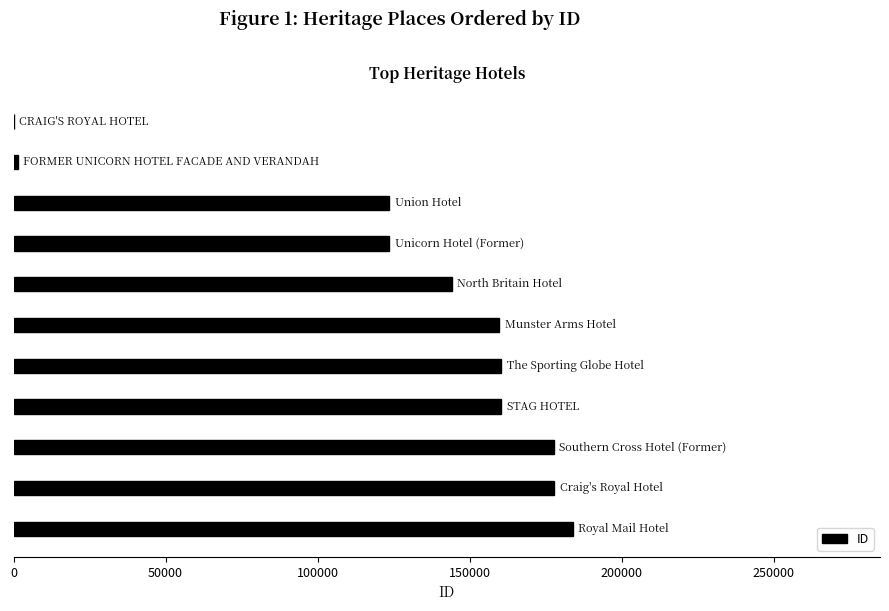

What is the sum of all values?

1412481